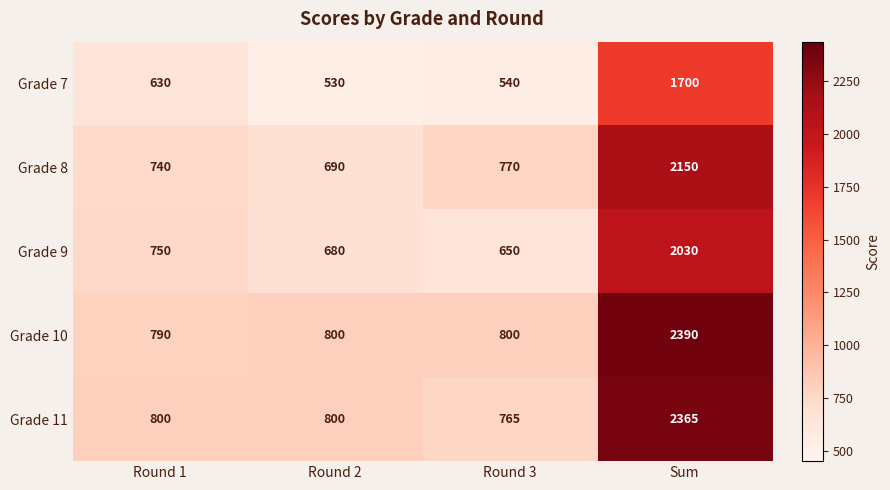

Is it true that Grade 7 equals 540 at Round 3?

True